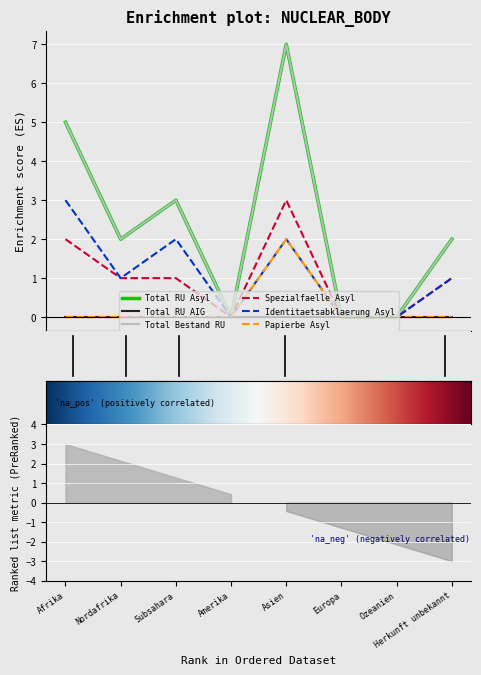

At which category does Total RU Asyl reach its first local valley?

Nordafrika